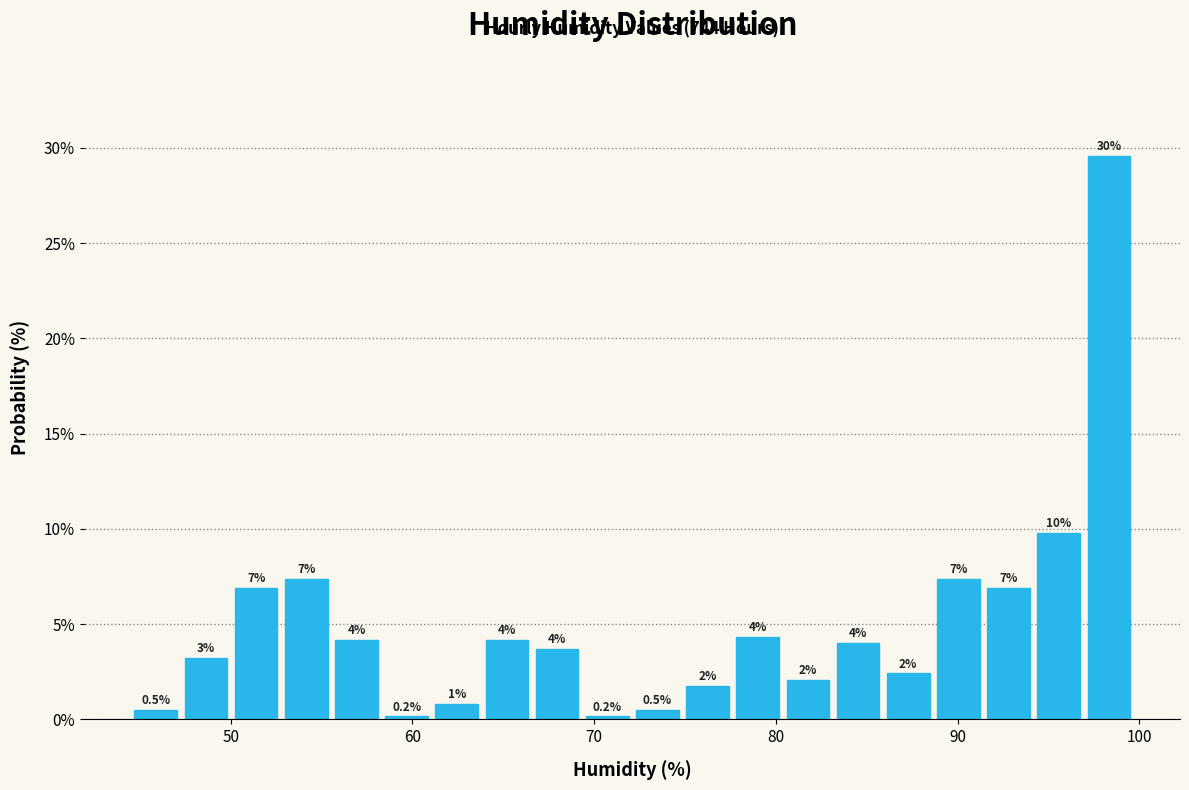

Around what value on the x-axis is the tallest bar? Give the approximate position of its centre, as read against the axis.

98